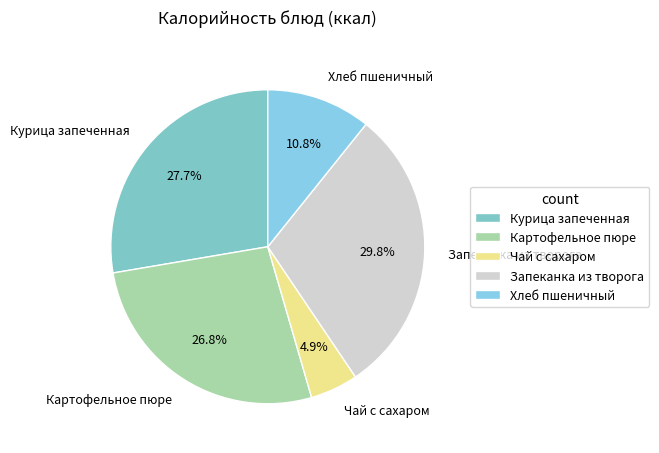

To the nearest percent, what is the average slice percentage?

20%